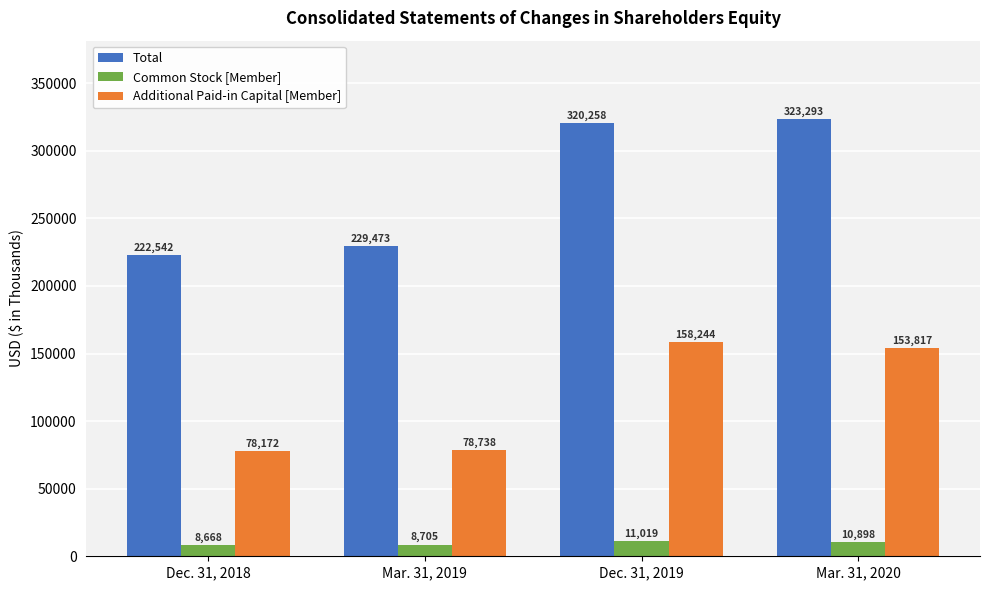

What is the spread (max minus min) of values at Mar. 31, 2020?

312395